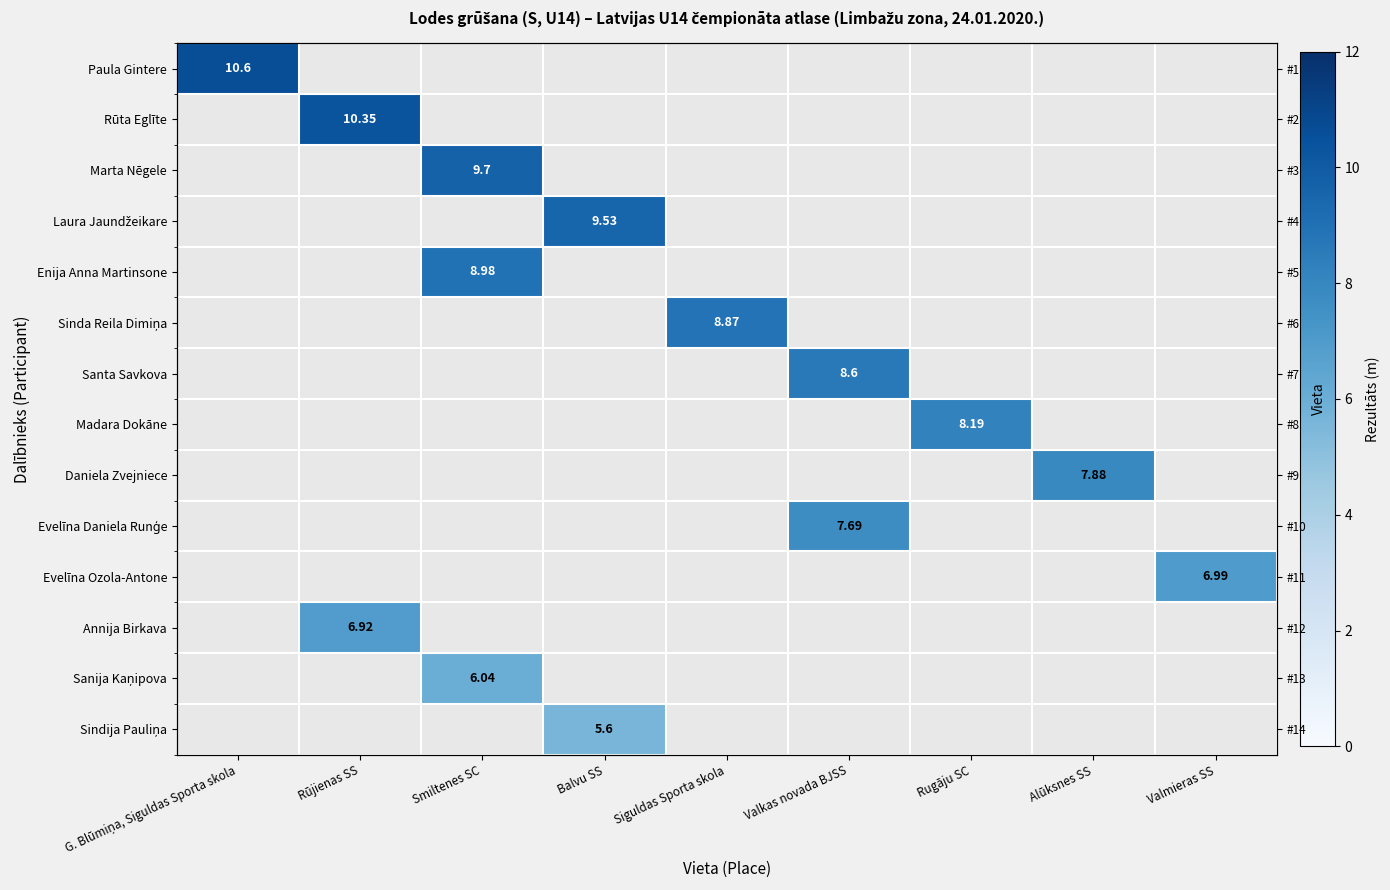

Which series has the largest range (max minus min)?

Paula Gintere